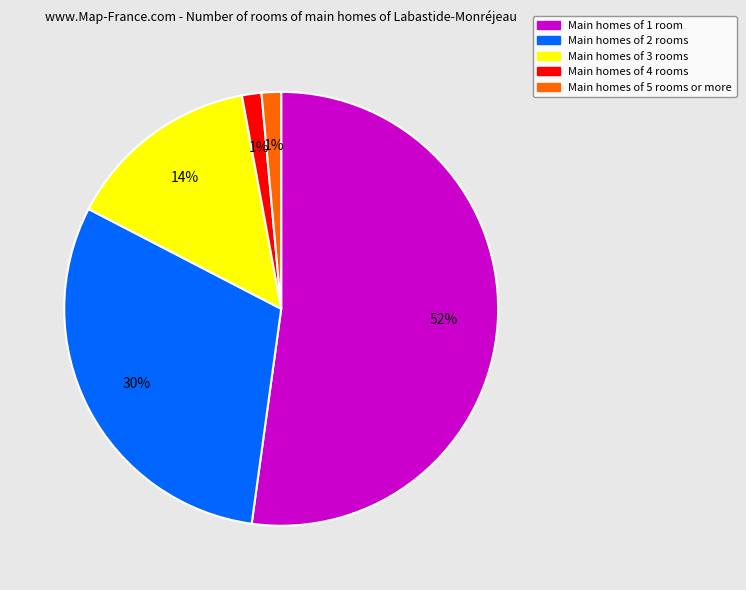

What is the largest slice in the pie chart?

Main homes of 1 room